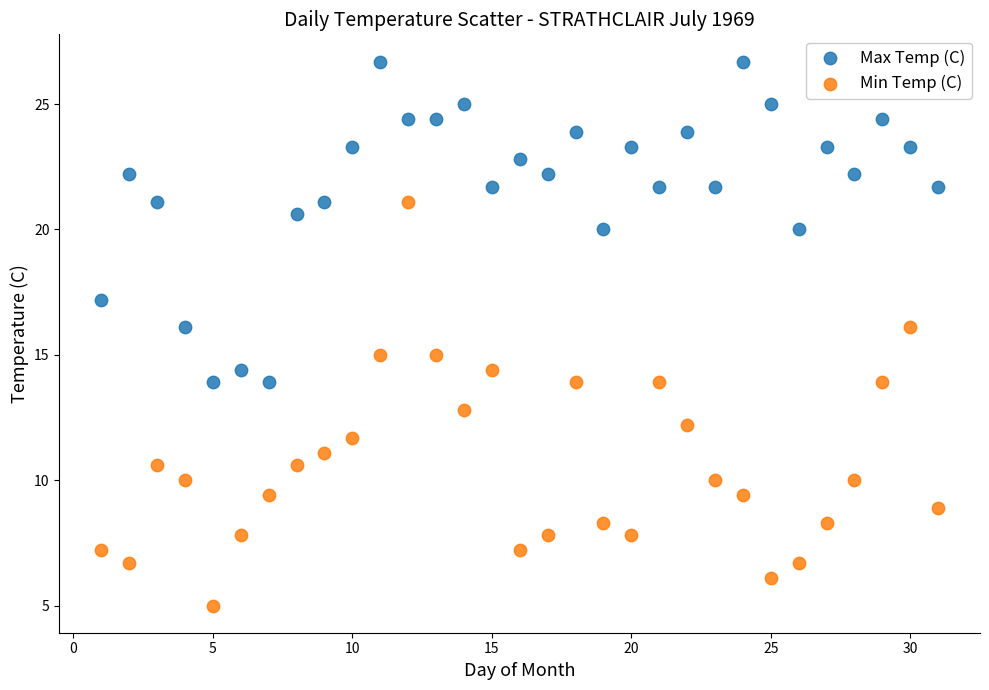

Which series reaches the minimum Y coordinate?

Min Temp (C)